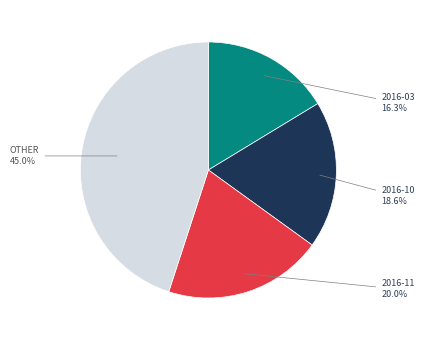

Is there any slice that represents more than half of the pie?

No